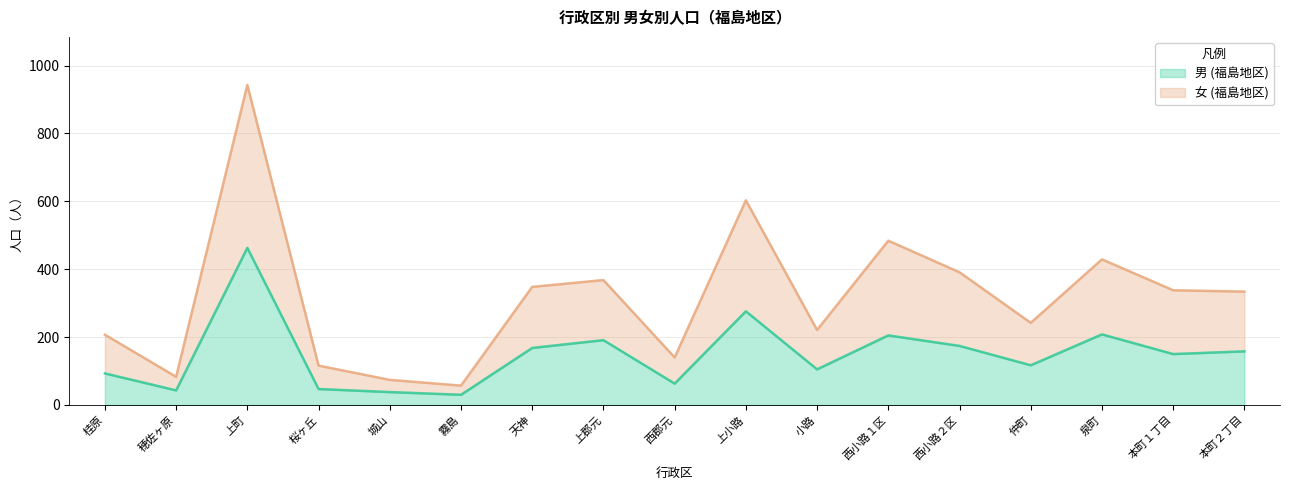

Which category has the highest value in the 女 (福島地区) series?

上町